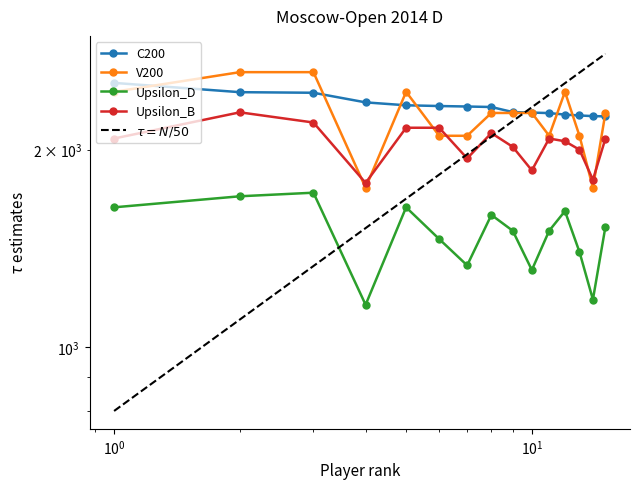

What is the value of the Upsilon_D point at the 7th from the left?

1333.0